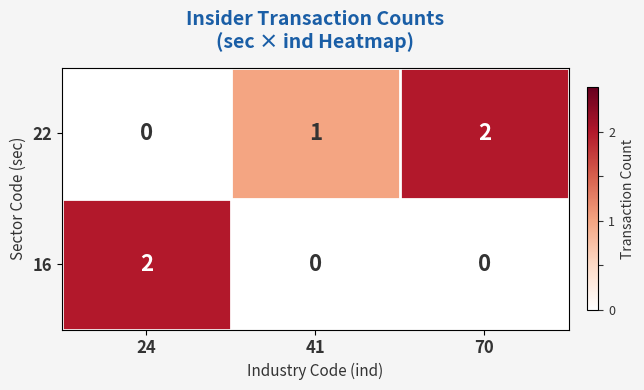

At 24, list the series in order from largest to smallest.

16, 22